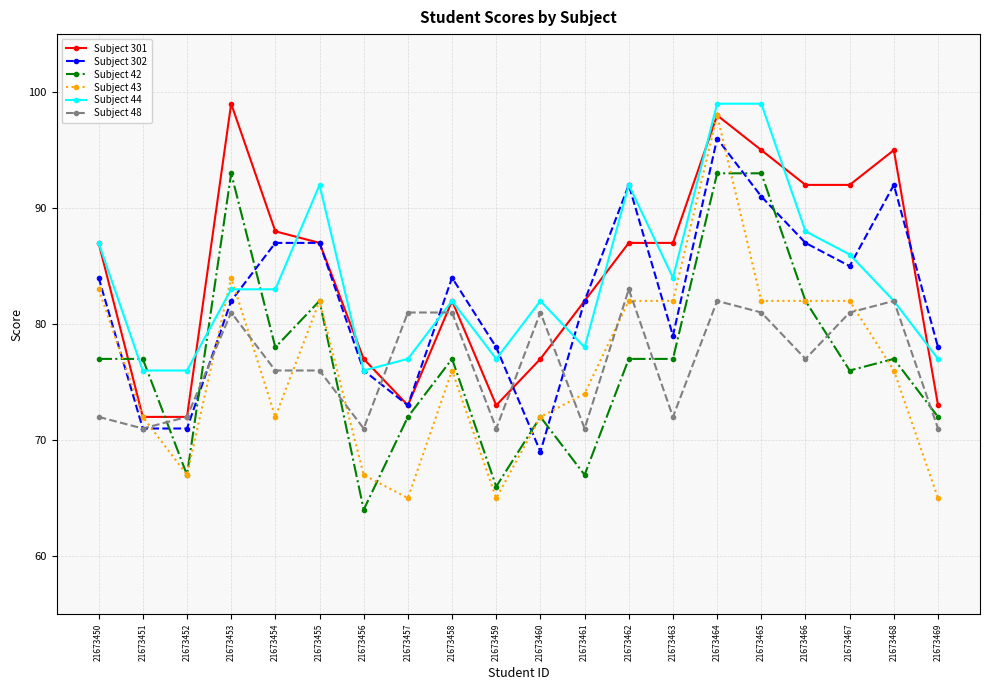

Which series changed the most between 21673450 and 21673464?

Subject 42